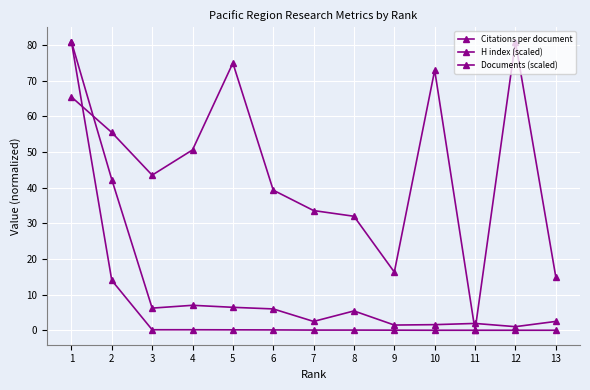

Reading left to right, what are all the values shown in this chart?

Citations per document: 65.5	55.5	43.5	50.6	75.0	39.3	33.6	32.0	16.3	73.0	0.0	81.0	15.0
H index (scaled): 81.0	42.3	6.2	7.0	6.4	6.0	2.5	5.4	1.5	1.6	1.9	1.0	2.5
Documents (scaled): 81.0	14.0	0.2	0.2	0.1	0.1	0.1	0.1	0.0	0.0	0.0	0.0	0.0